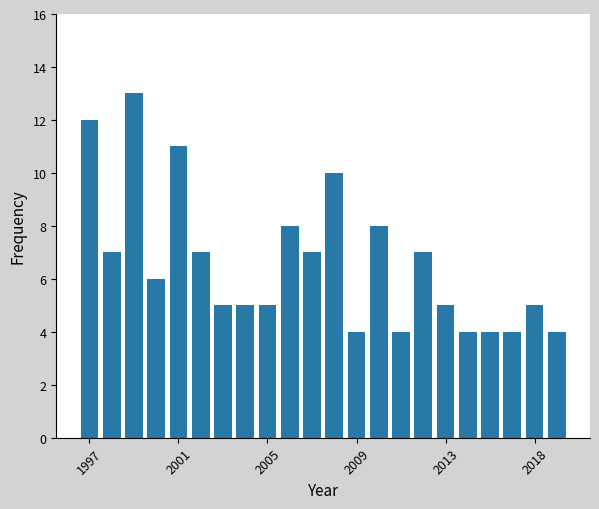

What is the value of the 6th bar from the left?

7